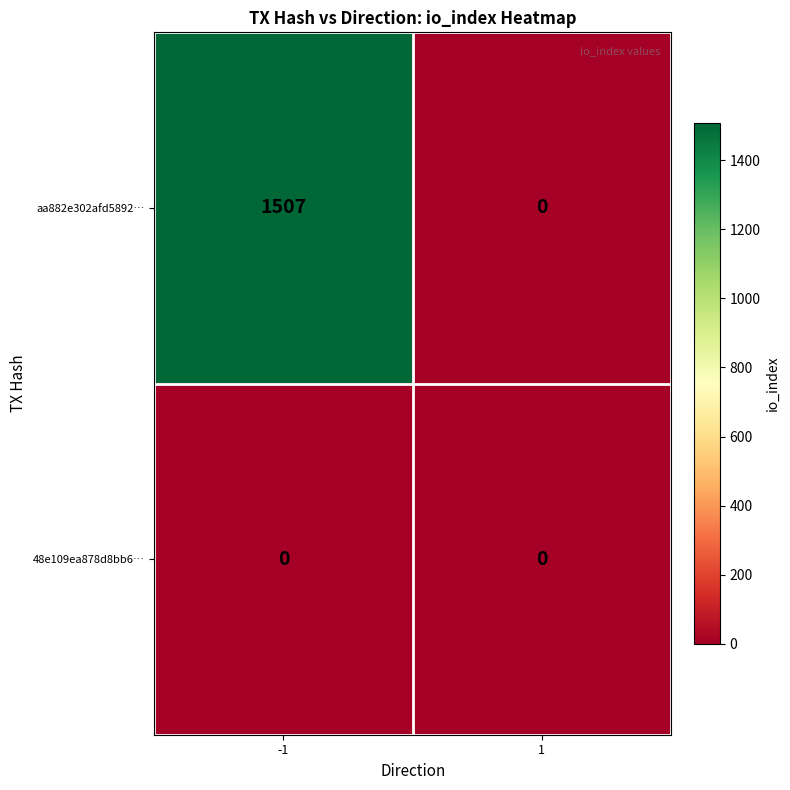

Rank the series by their average value, from lowest to highest.

48e109ea878d8bb6…, aa882e302afd5892…